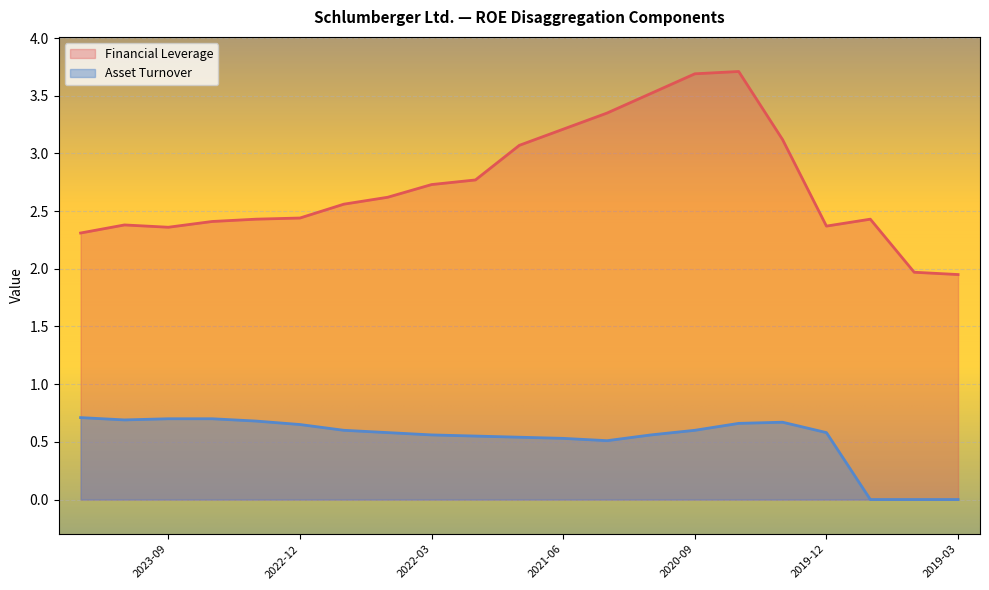

At which label does Financial Leverage first exceed 2?

2024-03-31